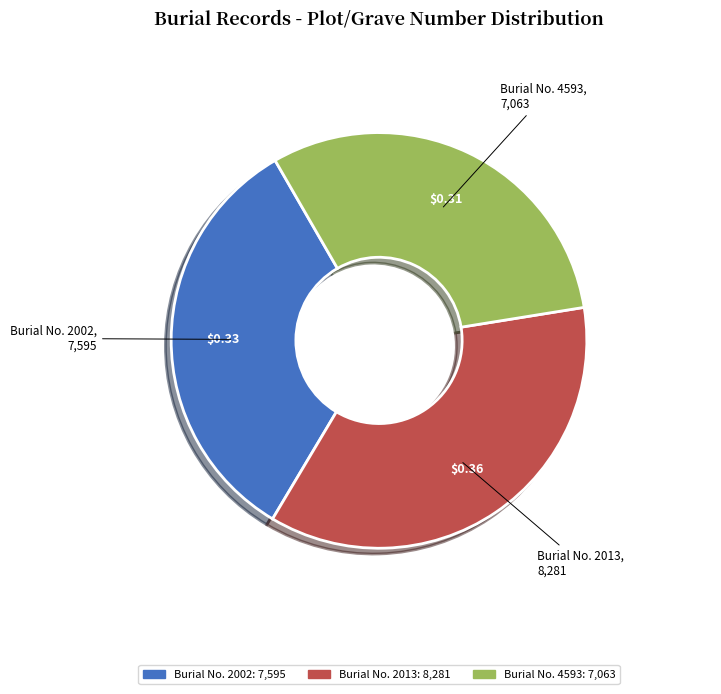

How many segments does this pie chart have?

3